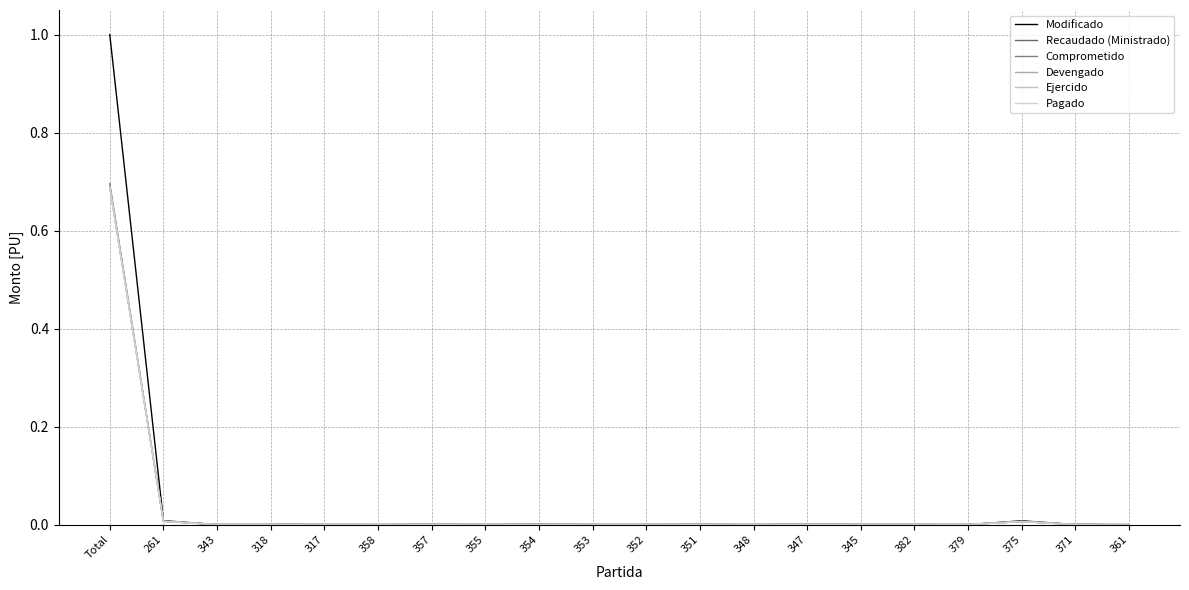

Is it true that Modificado equals 0.0 at 352?

True